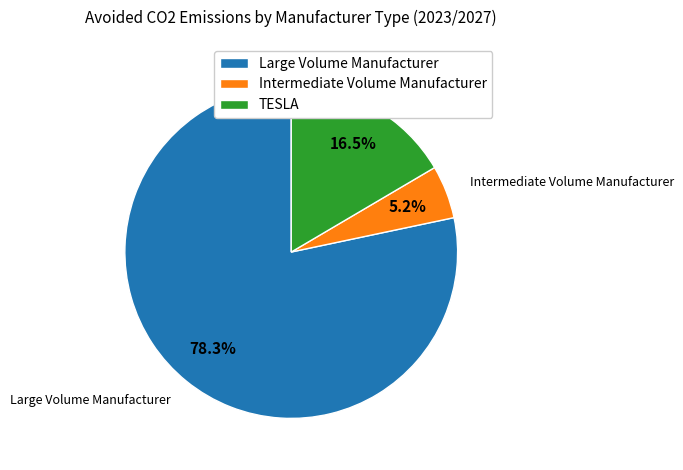

Does any single category account for the majority?

Yes